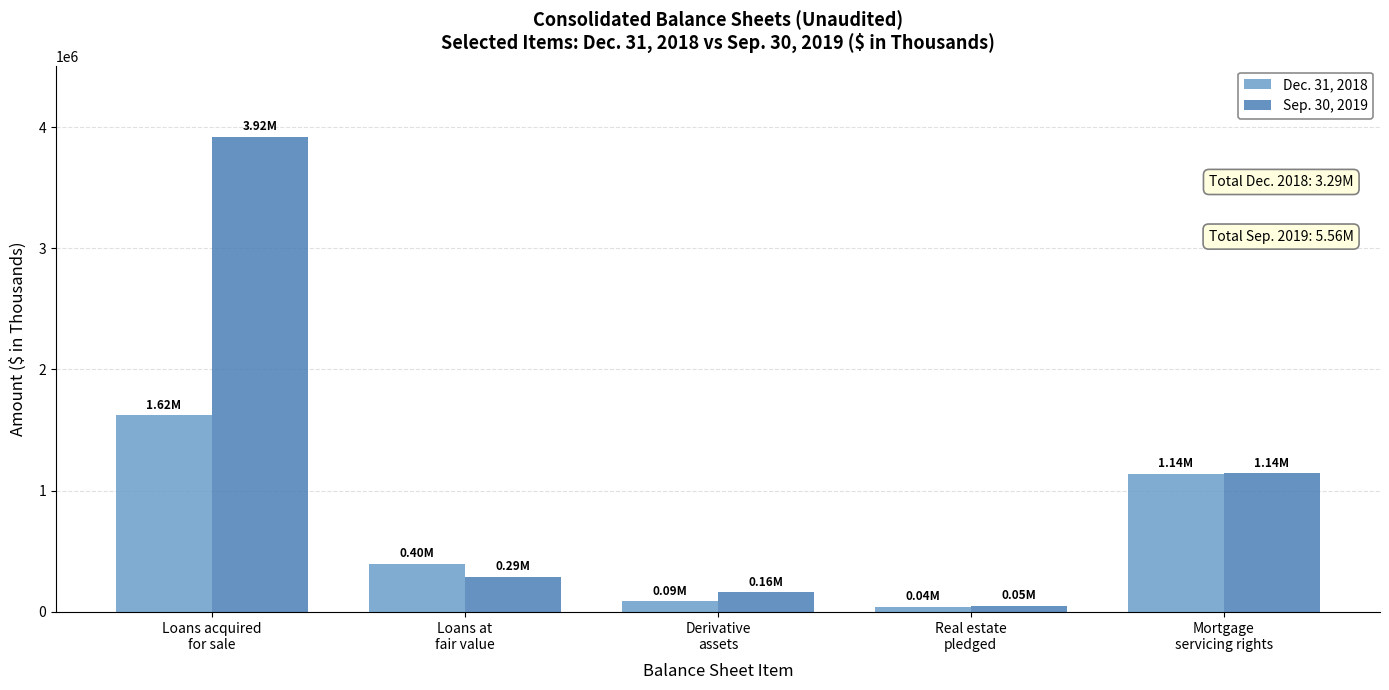

At Derivative
assets, list the series in order from smallest to largest.

Dec. 31, 2018, Sep. 30, 2019